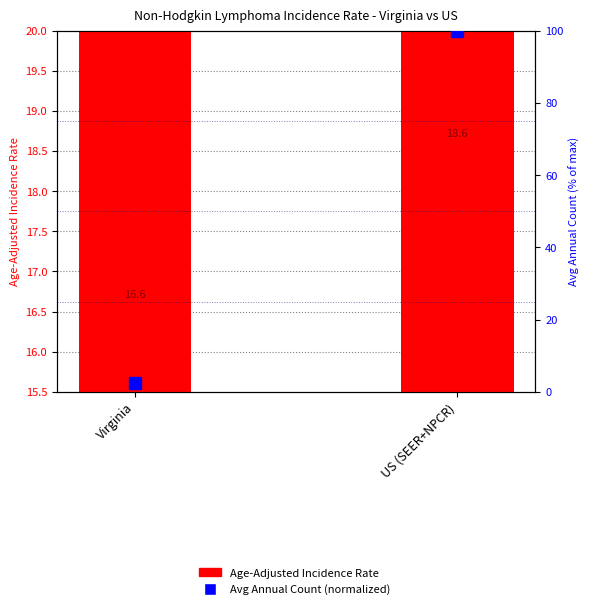

Reading left to right, list all the values displayed in this chart.

Age-Adjusted Incidence Rate: 16.6	18.6
Avg Annual Count (normalized): 2.3	100.0